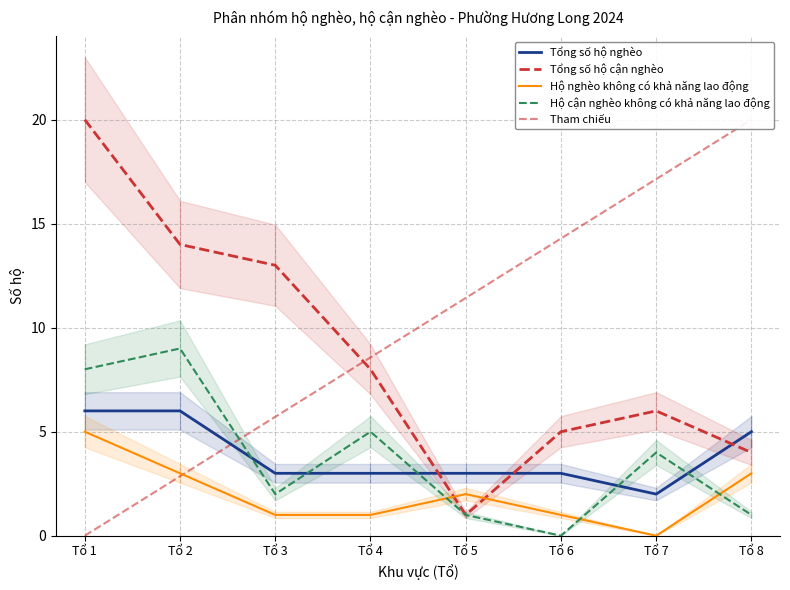

Which has a higher value, Tổ 8 or Tổ 4?

Tổ 8